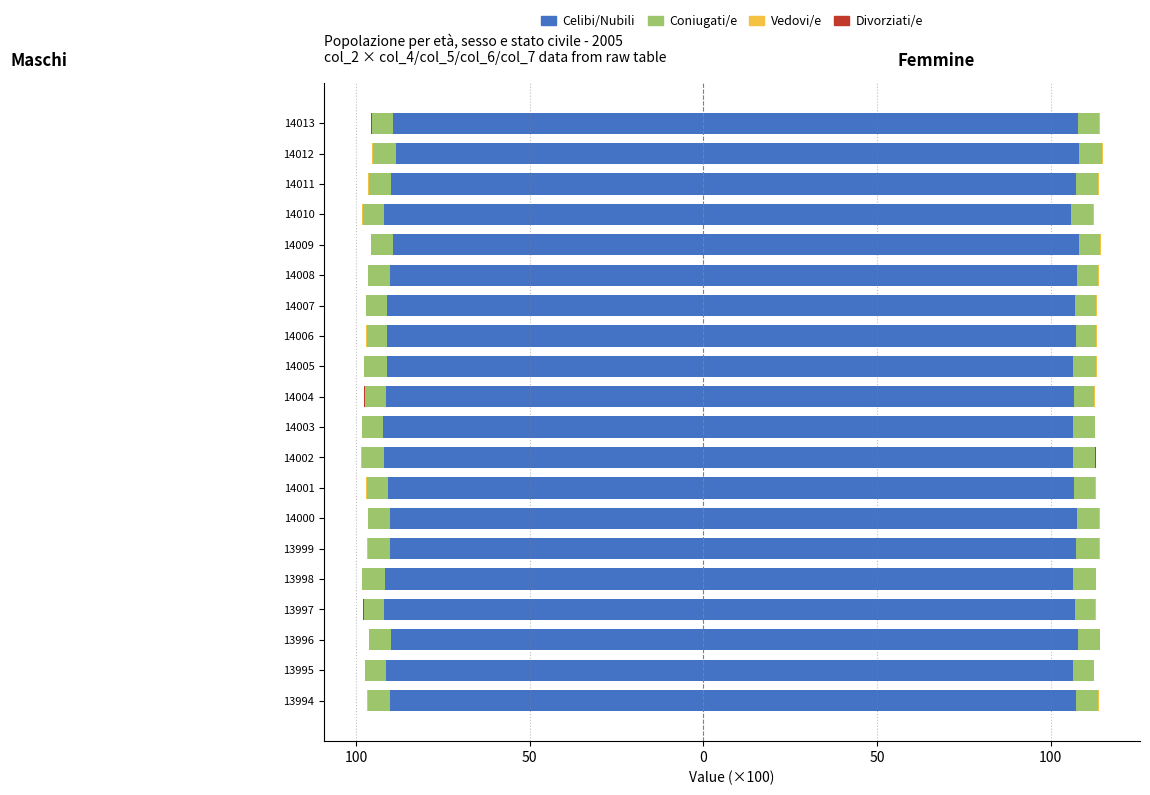

What is the value of the Celibi/Nubili bar at the 14th from the left?

-91.0